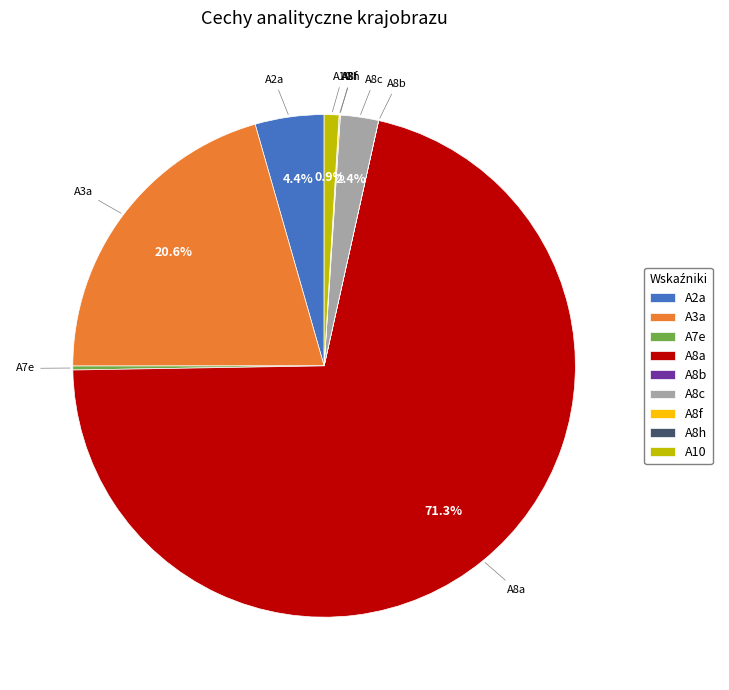

The A8c slice represents 2% of the pie. True or false?

True